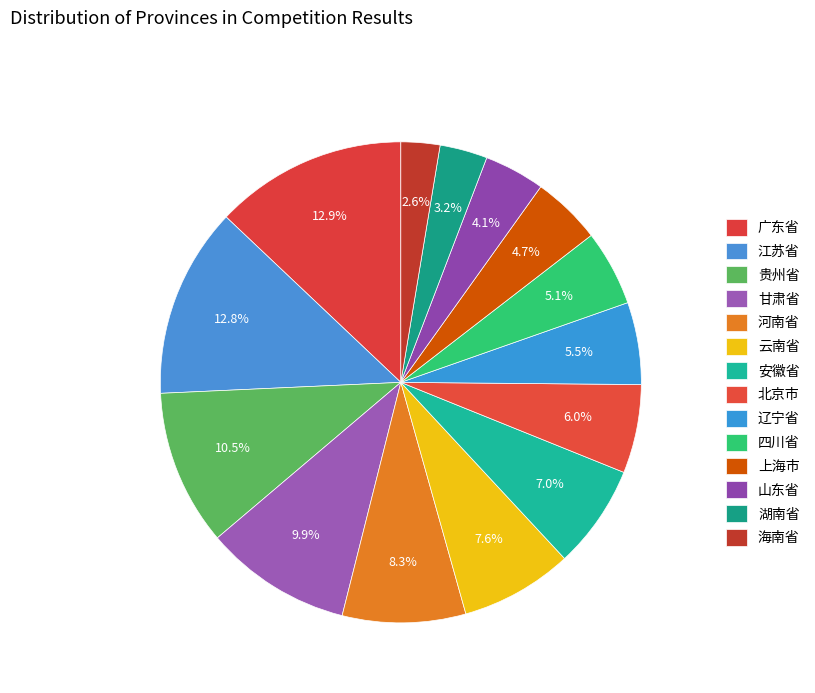

Is it true that 四川省 is 5% of the pie?

True